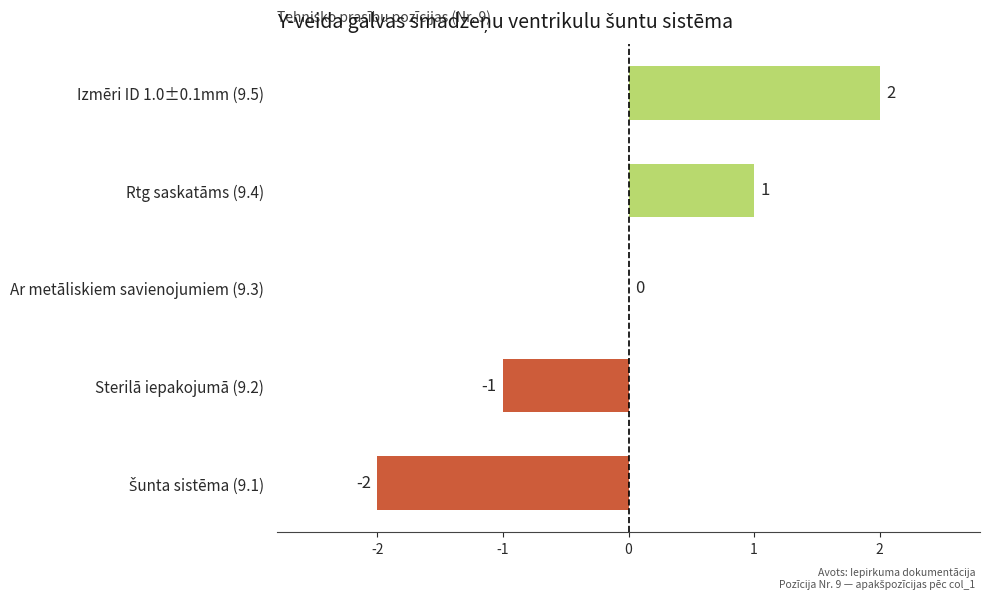

Is it true that the value at Sterilā iepakojumā (9.2) is -2?

False